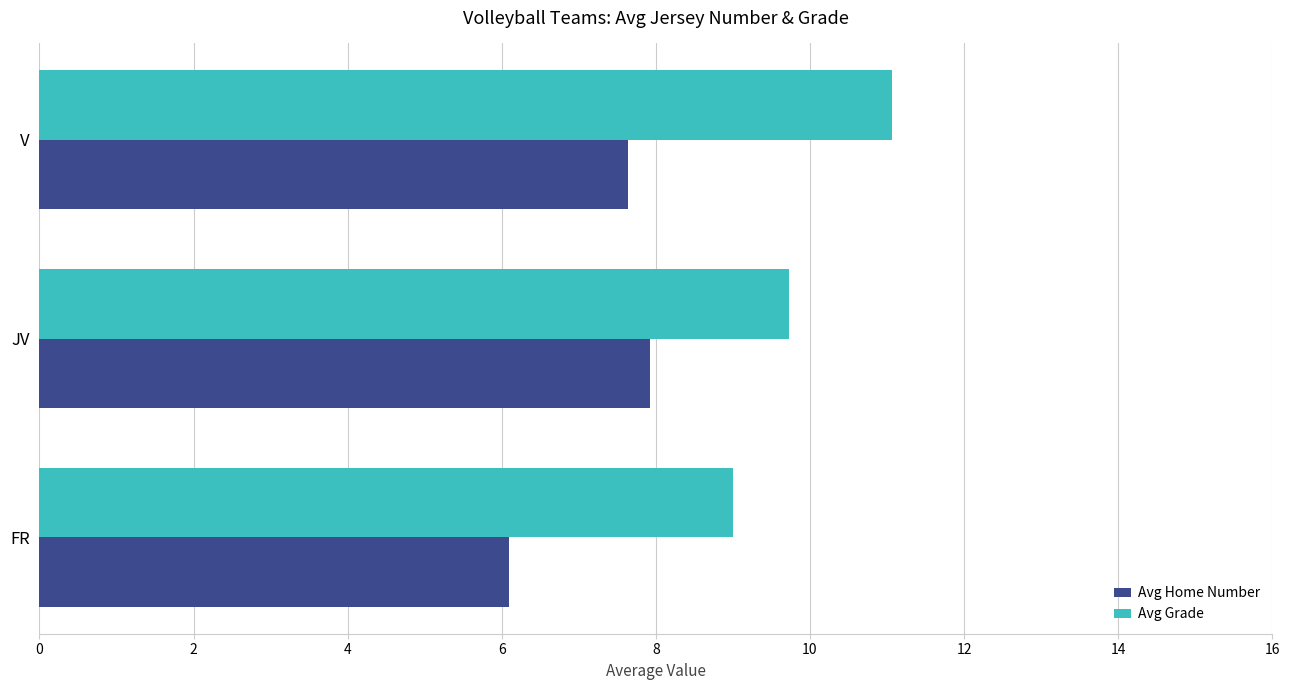

List the series in order of their overall mean, lowest first.

Avg Home Number, Avg Grade